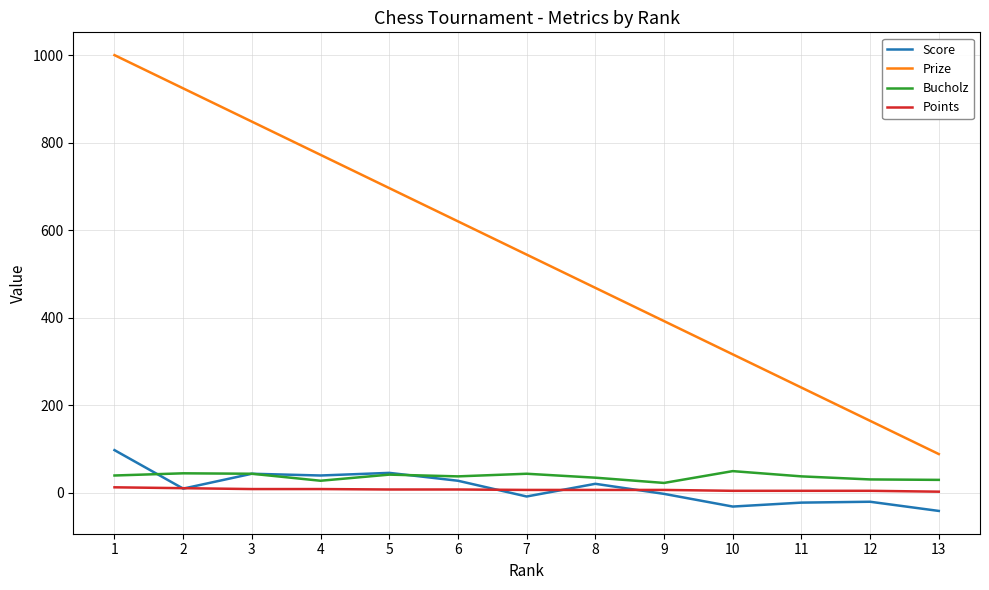

Which series changed the most between 2 and 8?

Prize